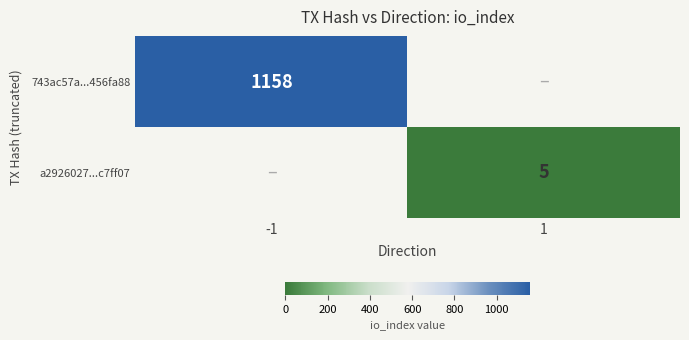

Is it true that a2926027...c7ff07 equals 5 at 1?

True